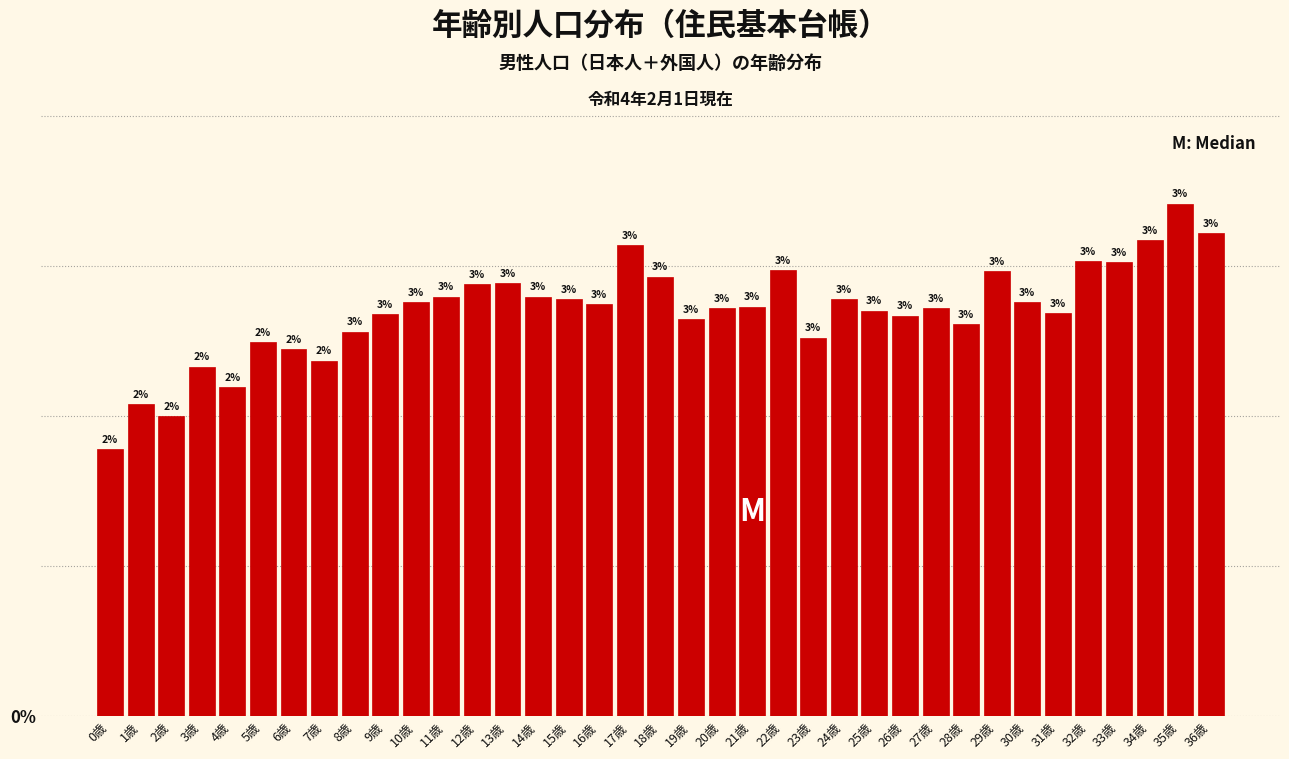

How many bars are there in total?

37